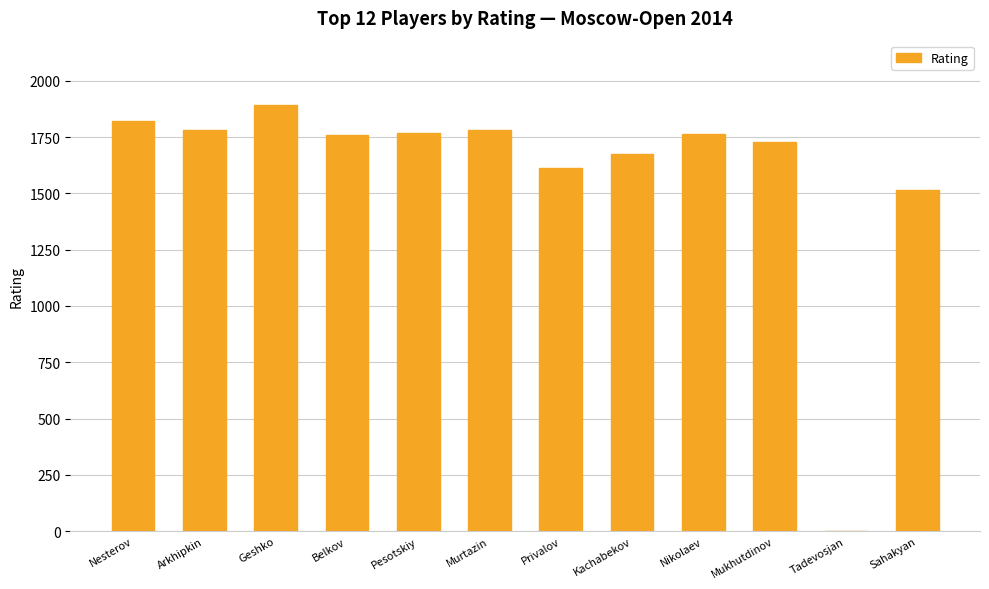

Is it true that the value at Belkov is 1758?

True